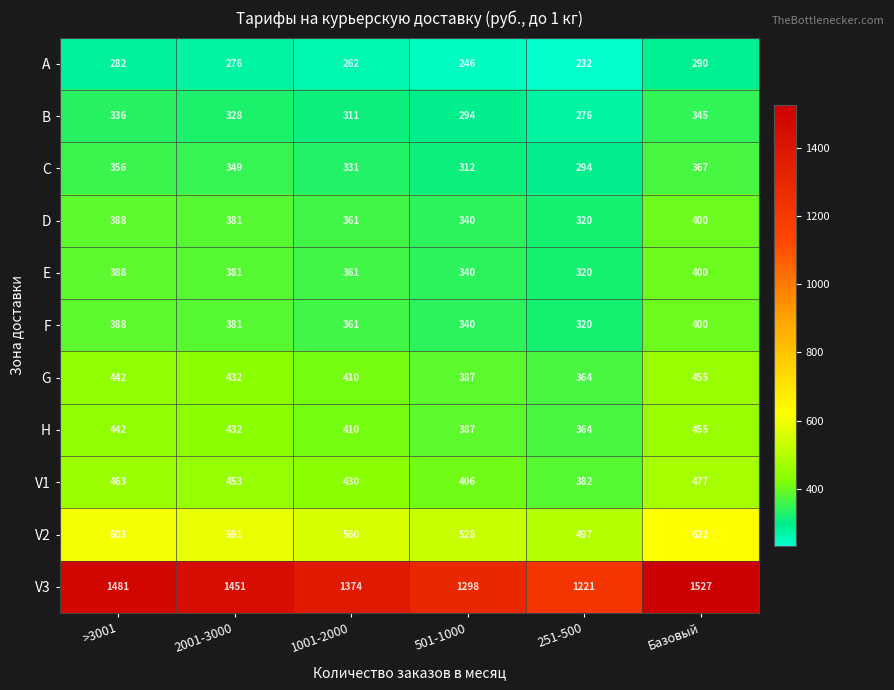

What is the difference between the highest and lowest values at 2001-3000?

1175